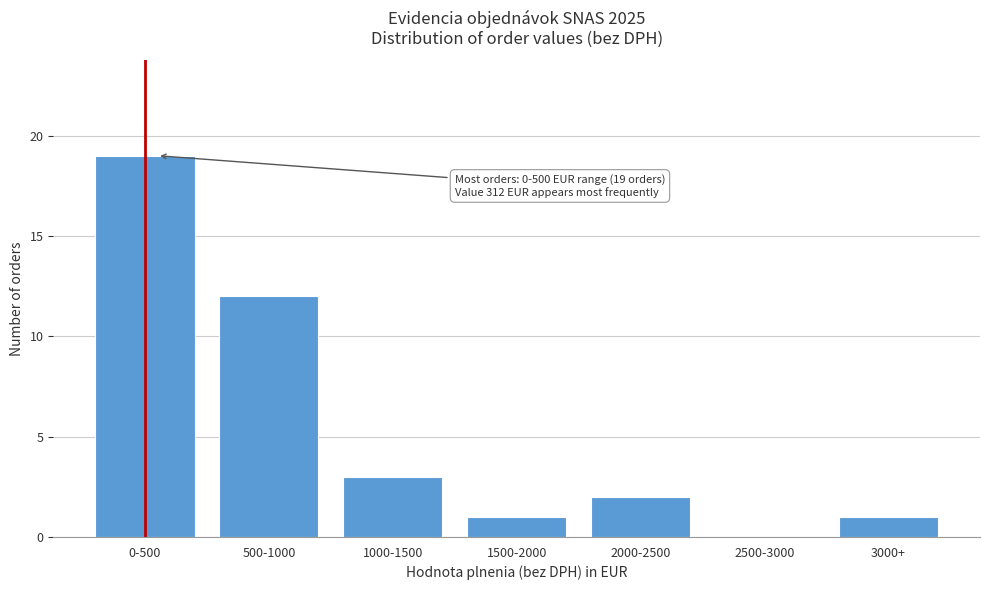

Reading left to right, list all the values displayed in this chart.

0-500=19	500-1000=12	1000-1500=3	1500-2000=1	2000-2500=2	2500-3000=0	3000+=1